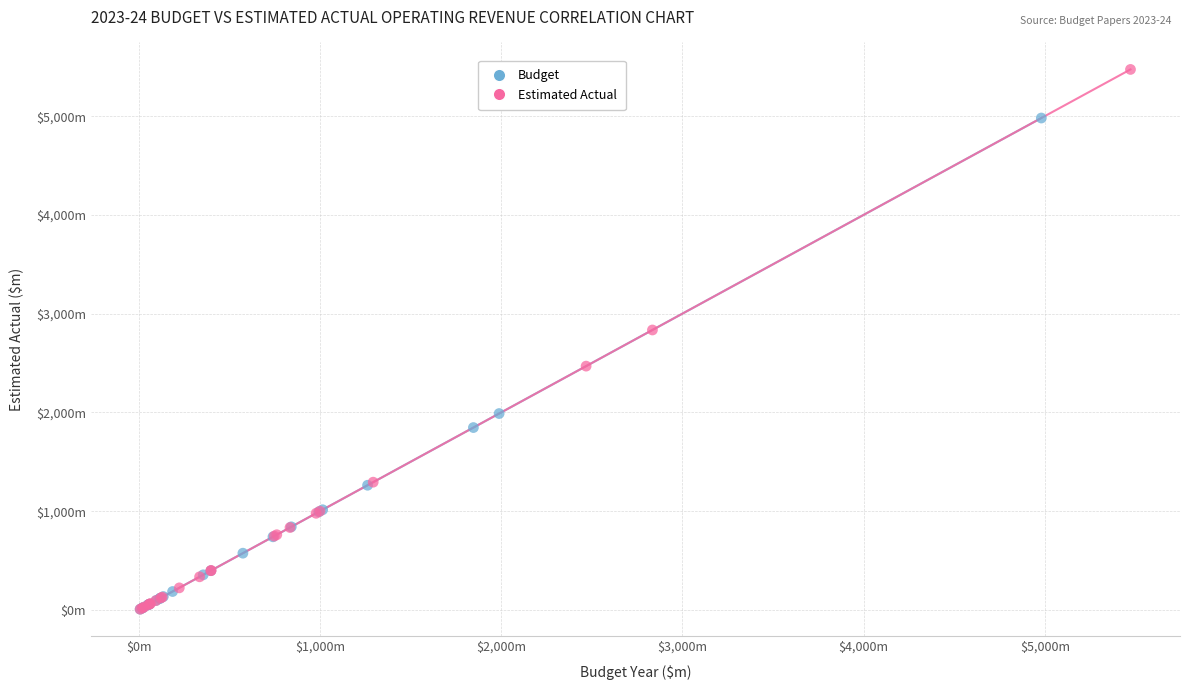

What are all the series names shown in the legend?

Budget, Estimated Actual